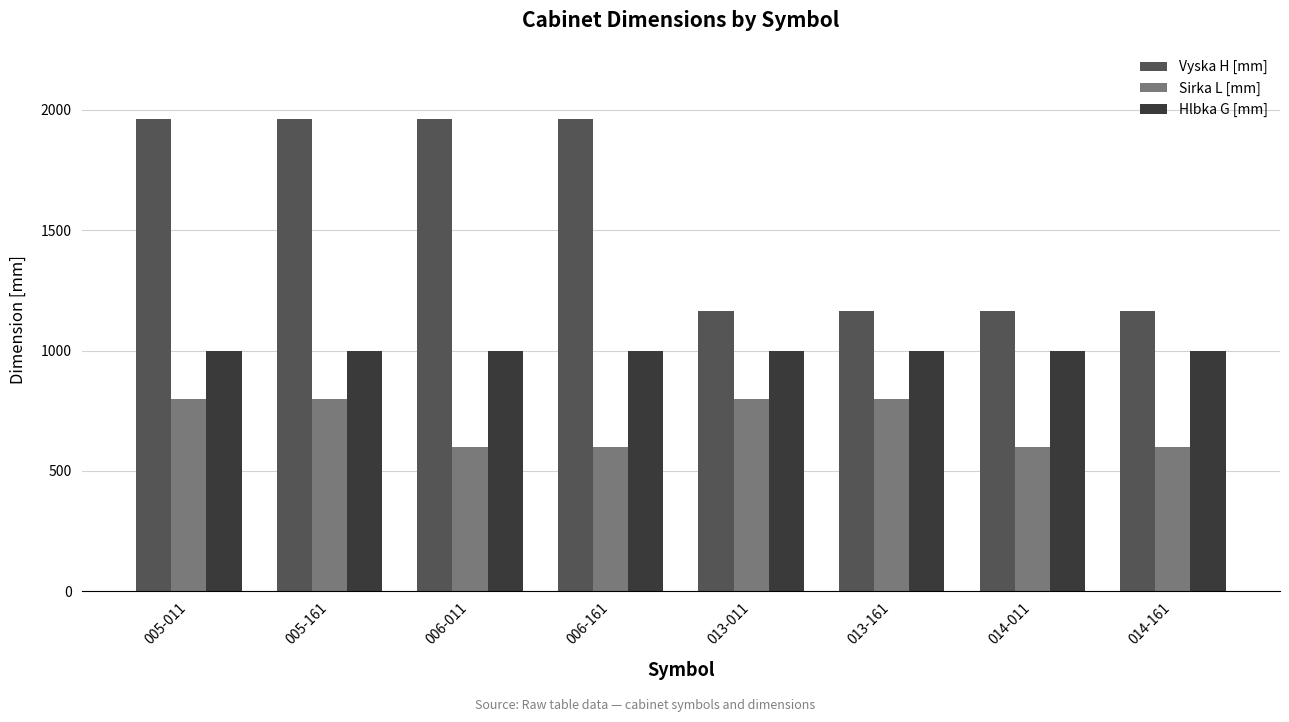

Count the Vyska H [mm] values in the range 1163 to 1963.

8